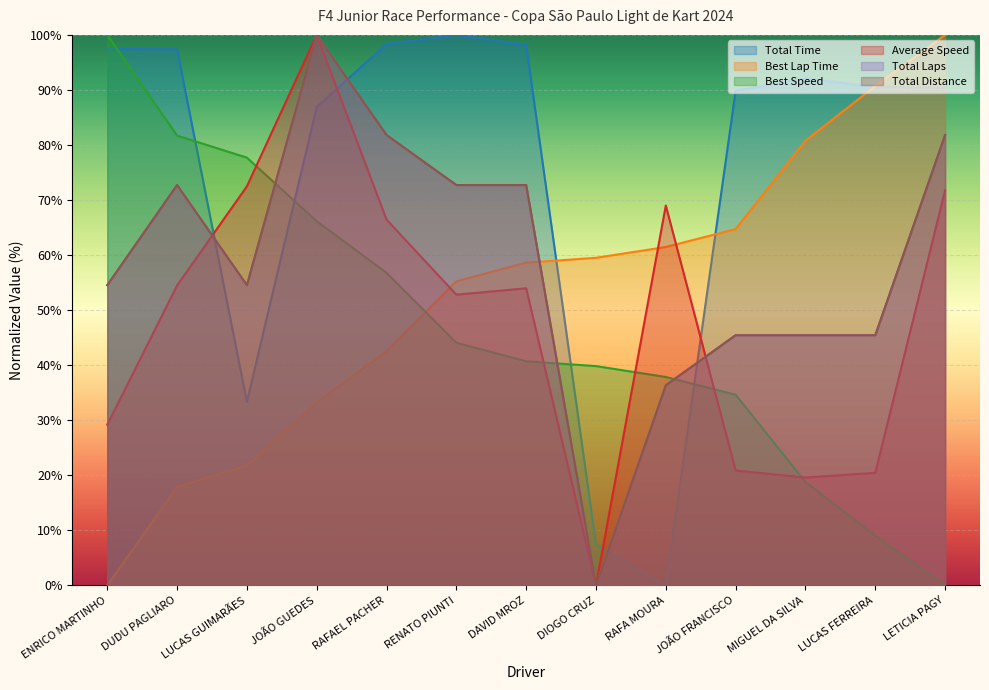

What is the total value across all series at JOÃO FRANCISCO?

301.0